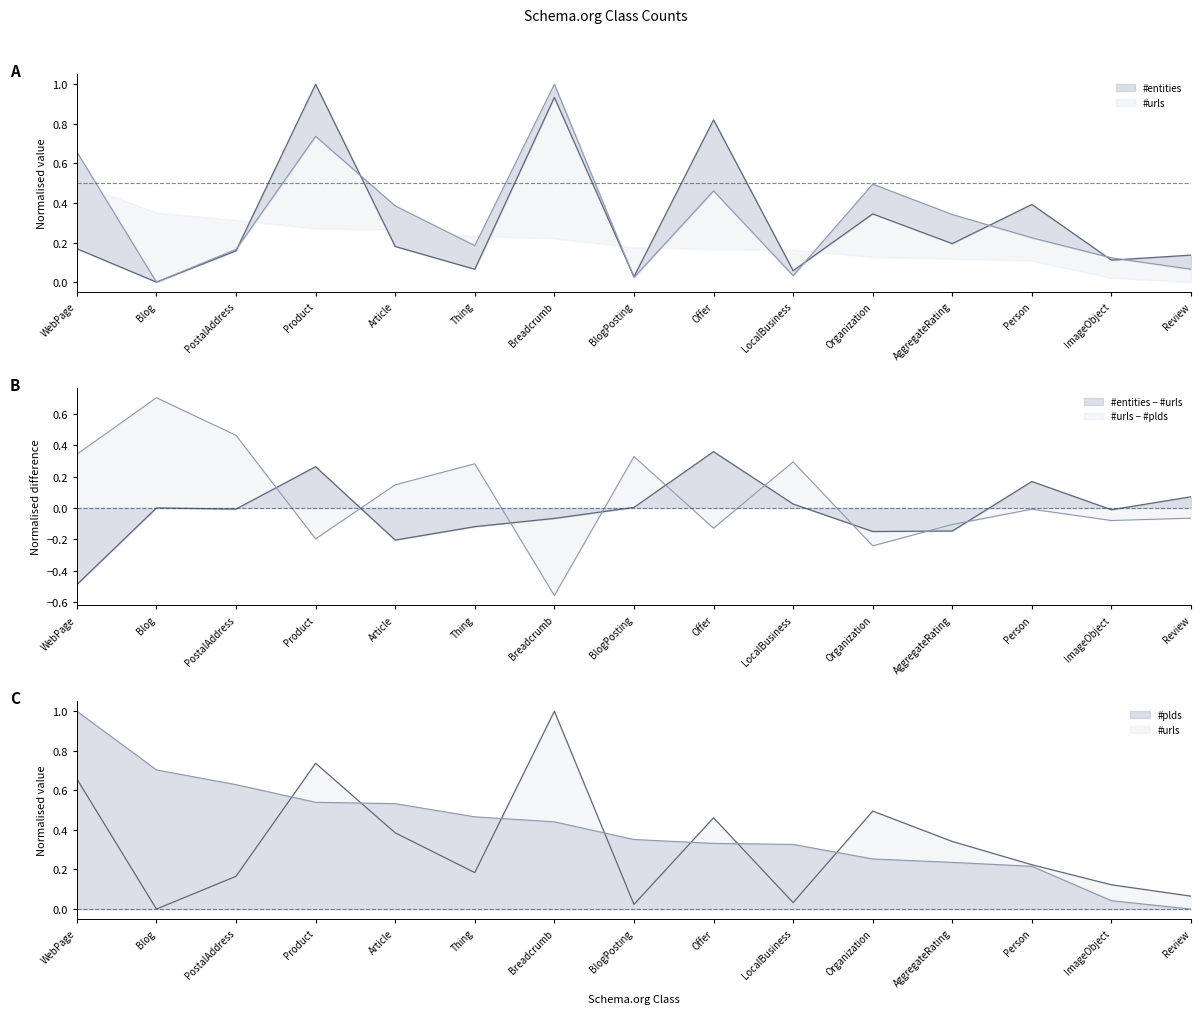

What is the average value of the #entities series?

0.3